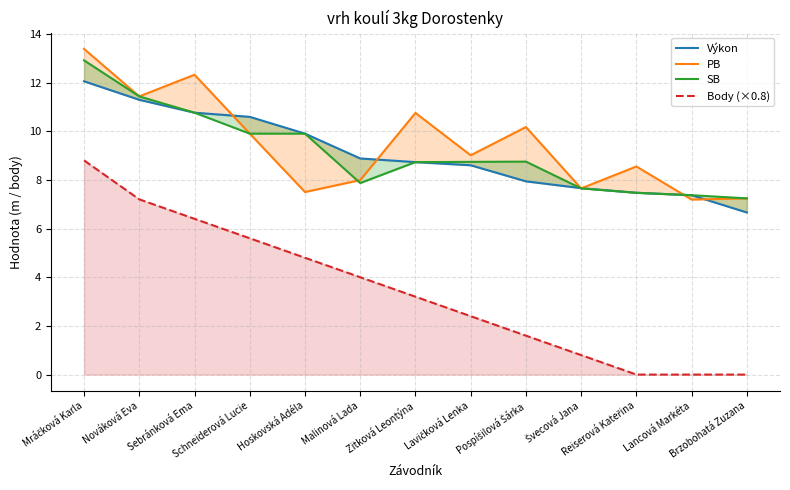

What is the difference between the maximum and minimum values in the Výkon series?

5.4